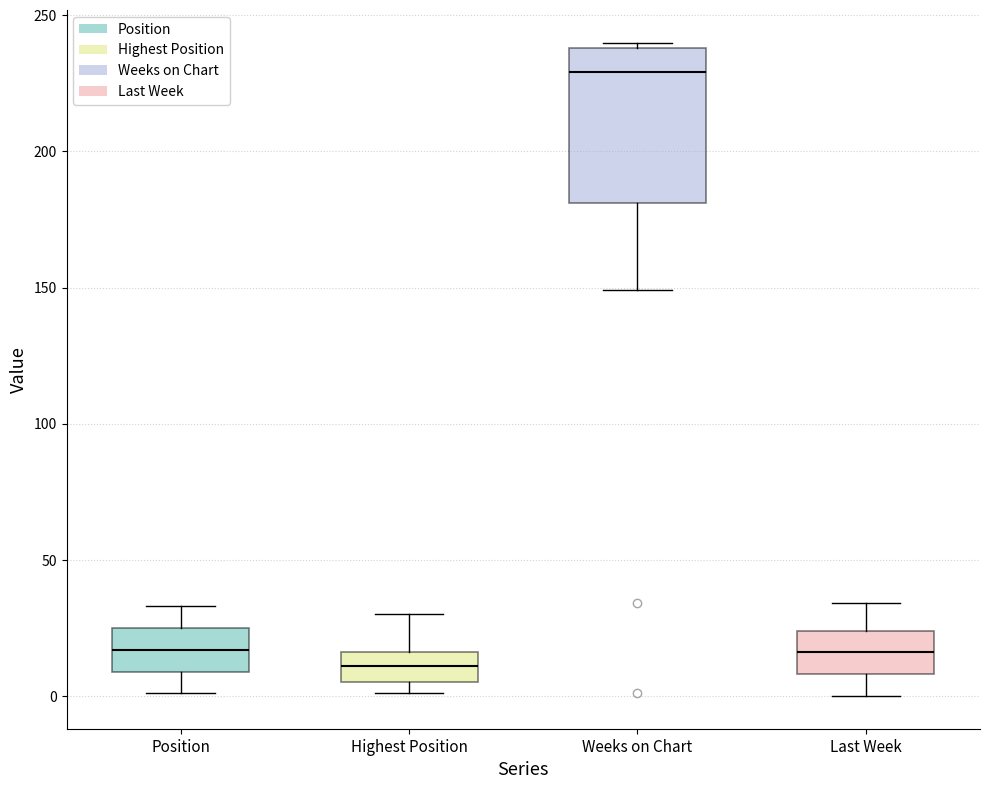

Reading left to right, read every box against the y-axis: the position of its median line, the range the box covers, and the ends of its whiskers. The values are not printed on the chart, so give them approximately, as read against the axis.

Position: median 15, box 10 to 25, whiskers 0 to 35
Highest Position: median 10, box 5 to 15, whiskers 0 to 30
Weeks on Chart: median 230, box 180 to 240, whiskers 150 to 240 (just above the box's upper edge)
Last Week: median 15, box 10 to 25, whiskers 0 to 35